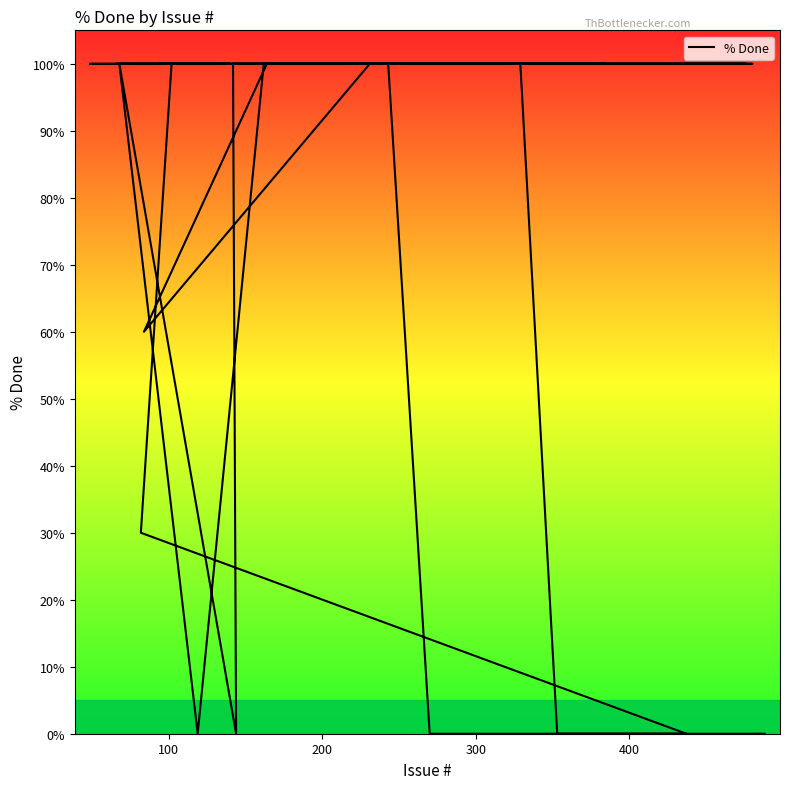

Reading left to right, what are all the values shown in this chart?

0	0	100	100	100	100	100	60	100	100	100	100	100	100	100	100	30	0	0	0	100	100	0	100	0	100	100	100	100	100	100	100	100	100	100	100	100	100	100	100